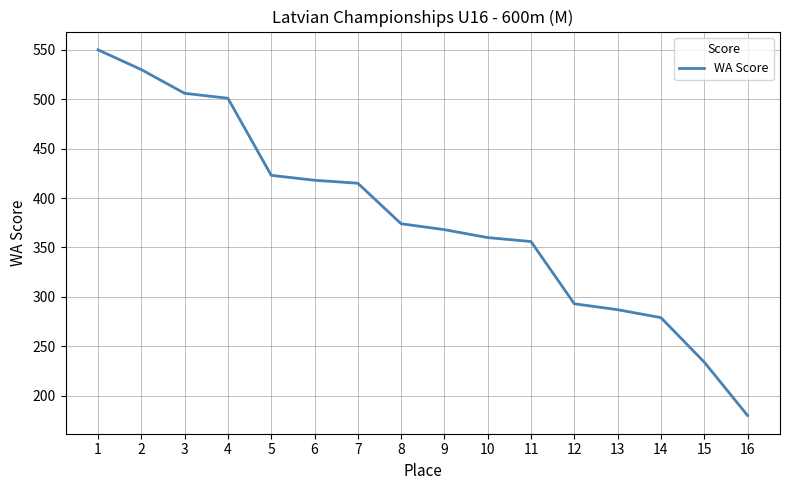

What is the minimum value shown in the chart?

180